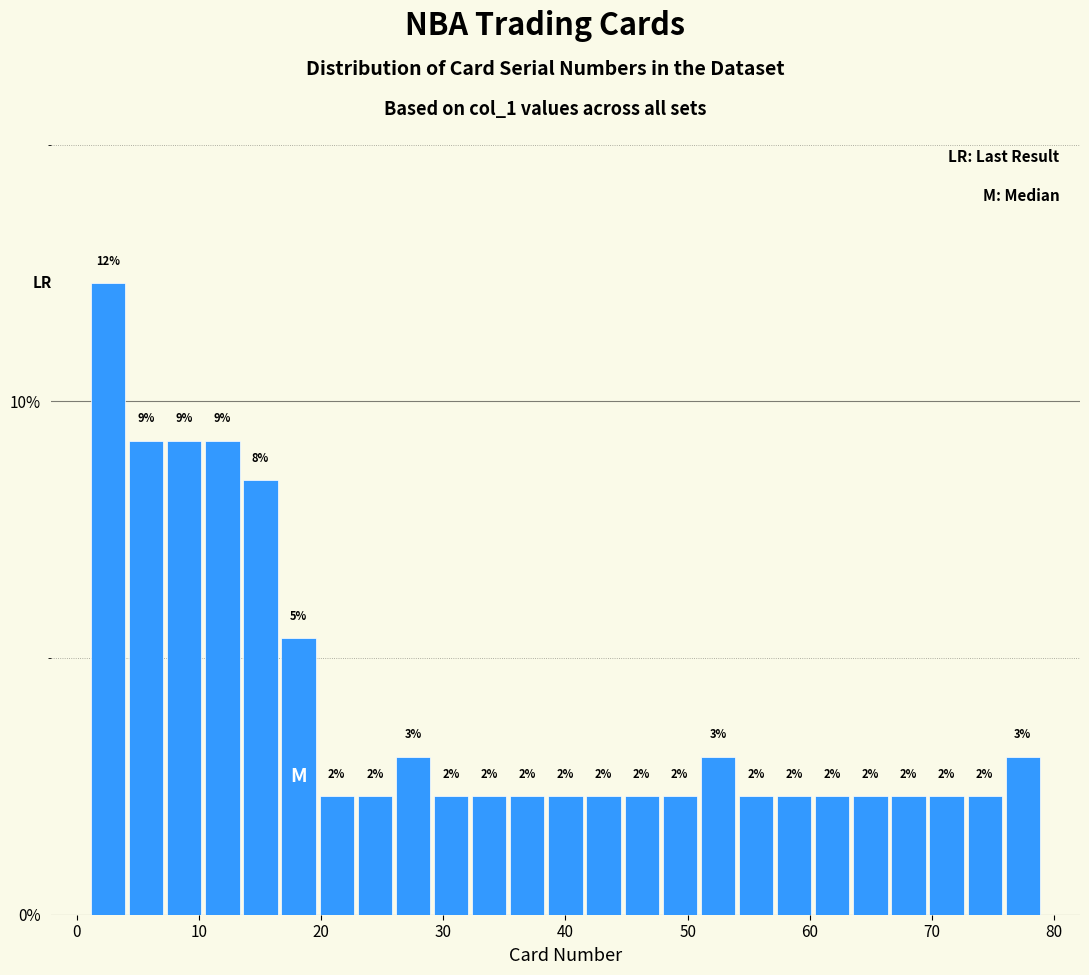

Read against the x-axis, roughly where is the centre of the tallest bar?

3